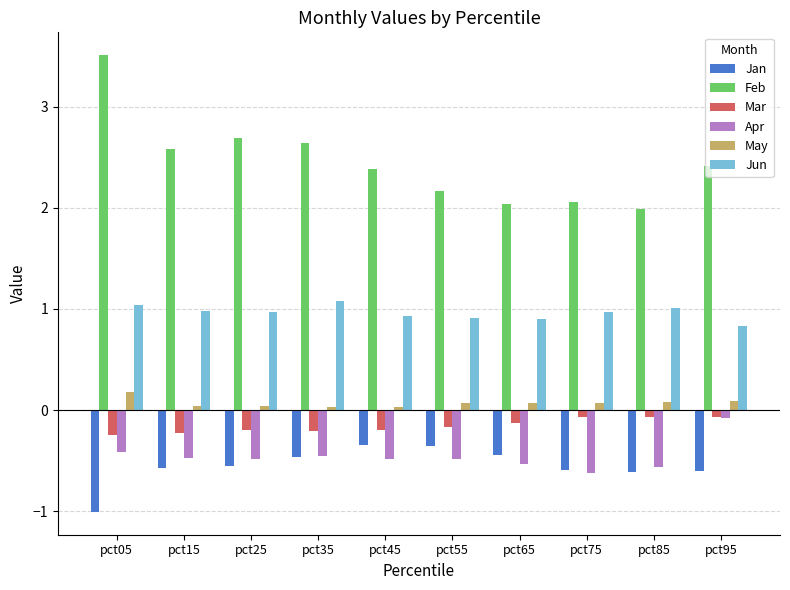

Does the chart contain any negative values?

Yes